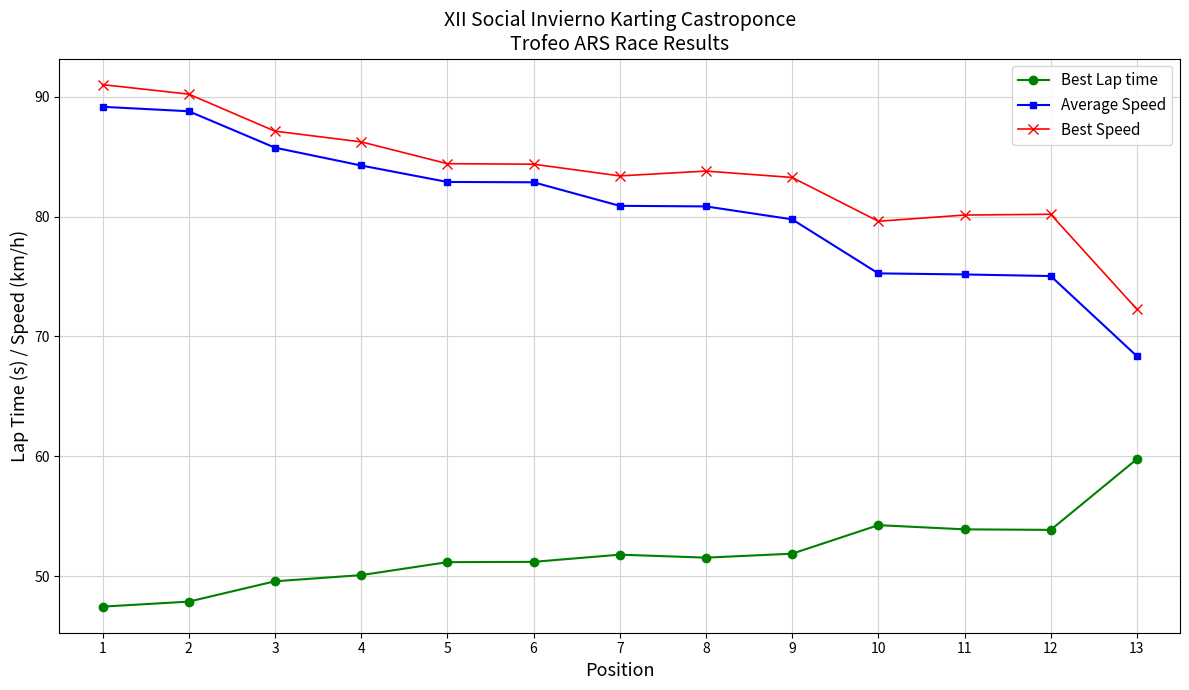

At 8, list the series in order from largest to smallest.

Best Speed, Average Speed, Best Lap time